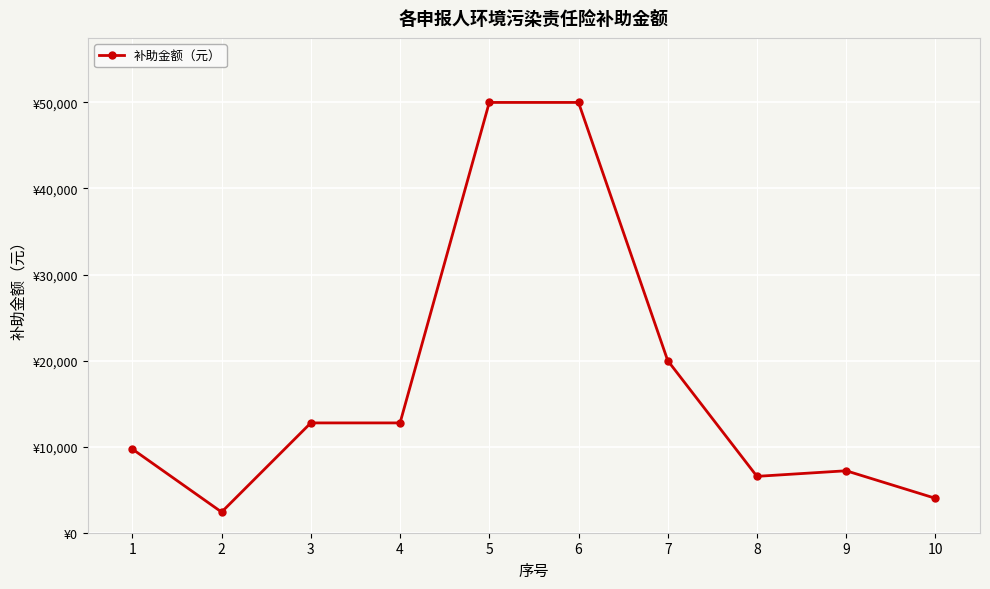

What is the smallest value displayed?

2400